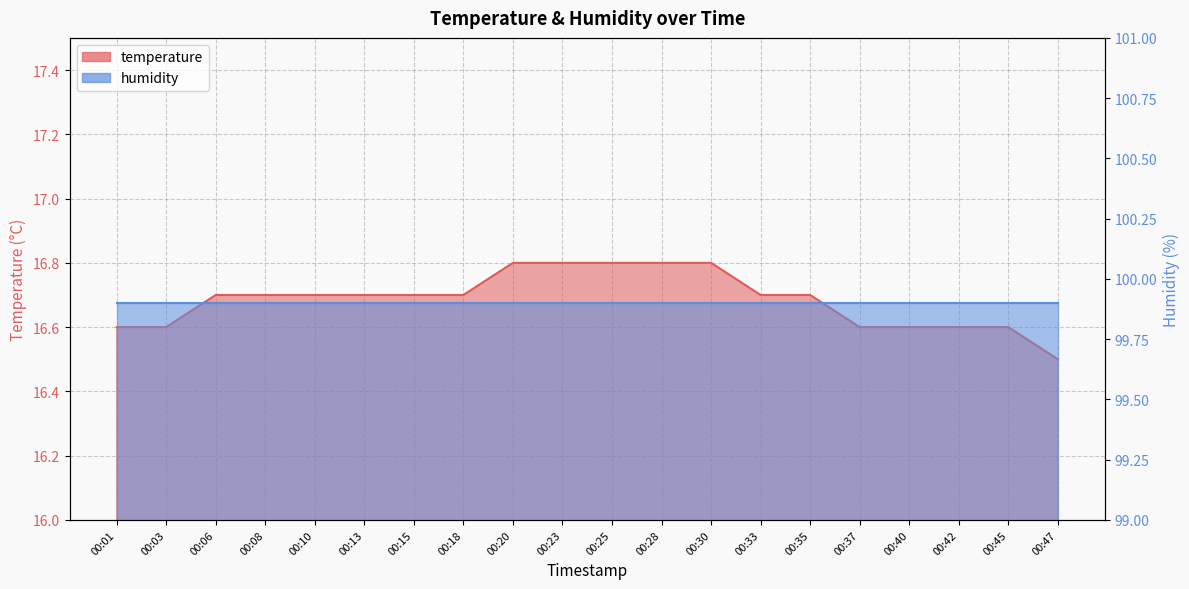

Which has a higher value, 00:25 or 00:15?

00:25